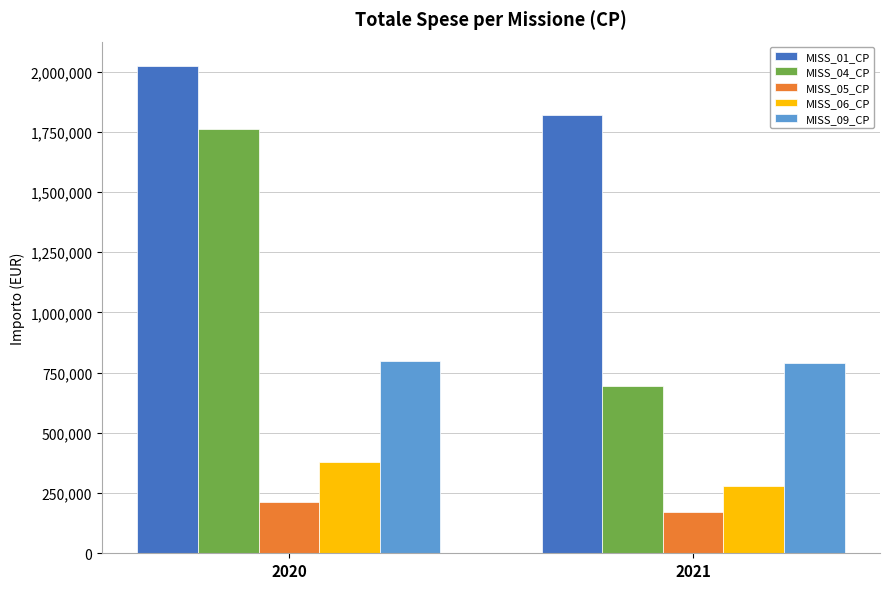

What is the maximum value shown in the chart?

2023650.1